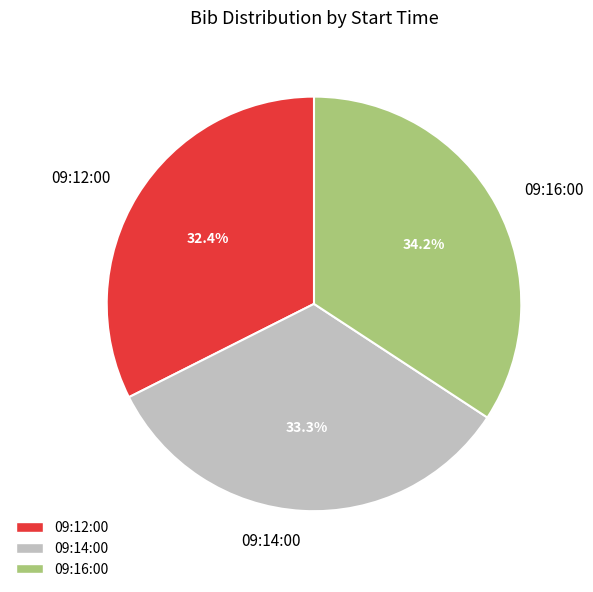

To the nearest percent, what is the difference between the largest and smallest slice percentages?

2%